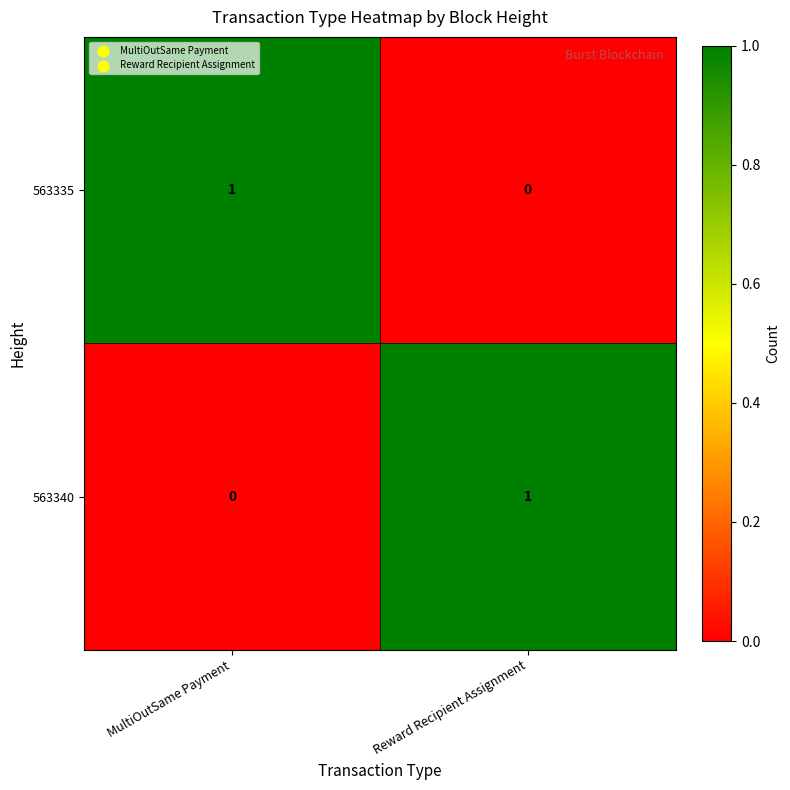

True or false: 563340 has a value of 1 at Reward Recipient Assignment.

True